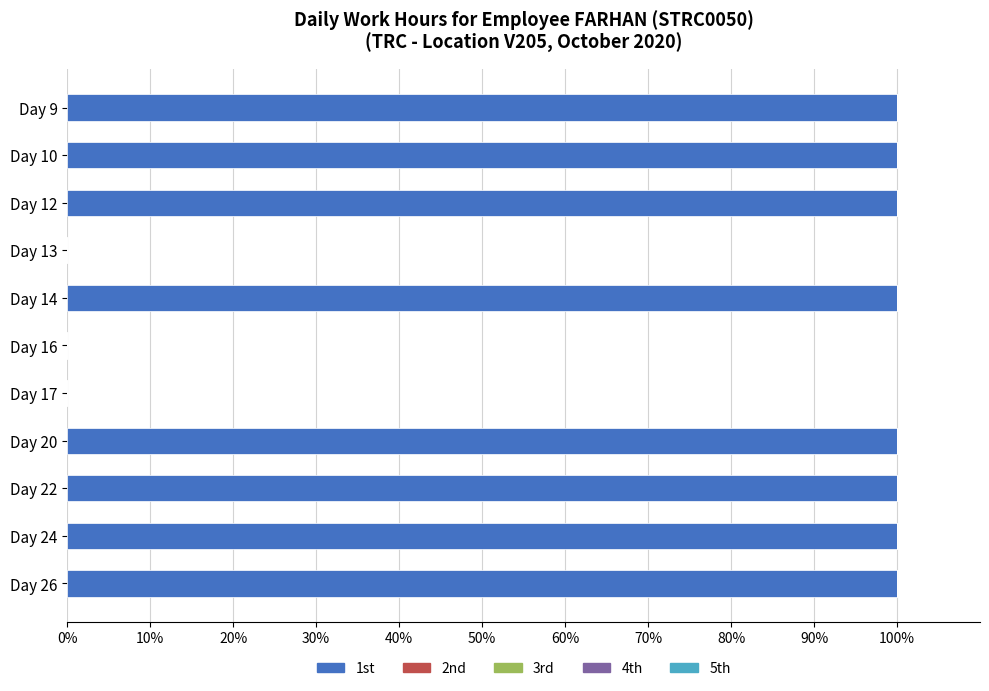

Reading top to bottom, extract all data points from this chart.

Day 9=100	Day 10=100	Day 12=100	Day 13=0	Day 14=100	Day 16=0	Day 17=0	Day 20=100	Day 22=100	Day 24=100	Day 26=100